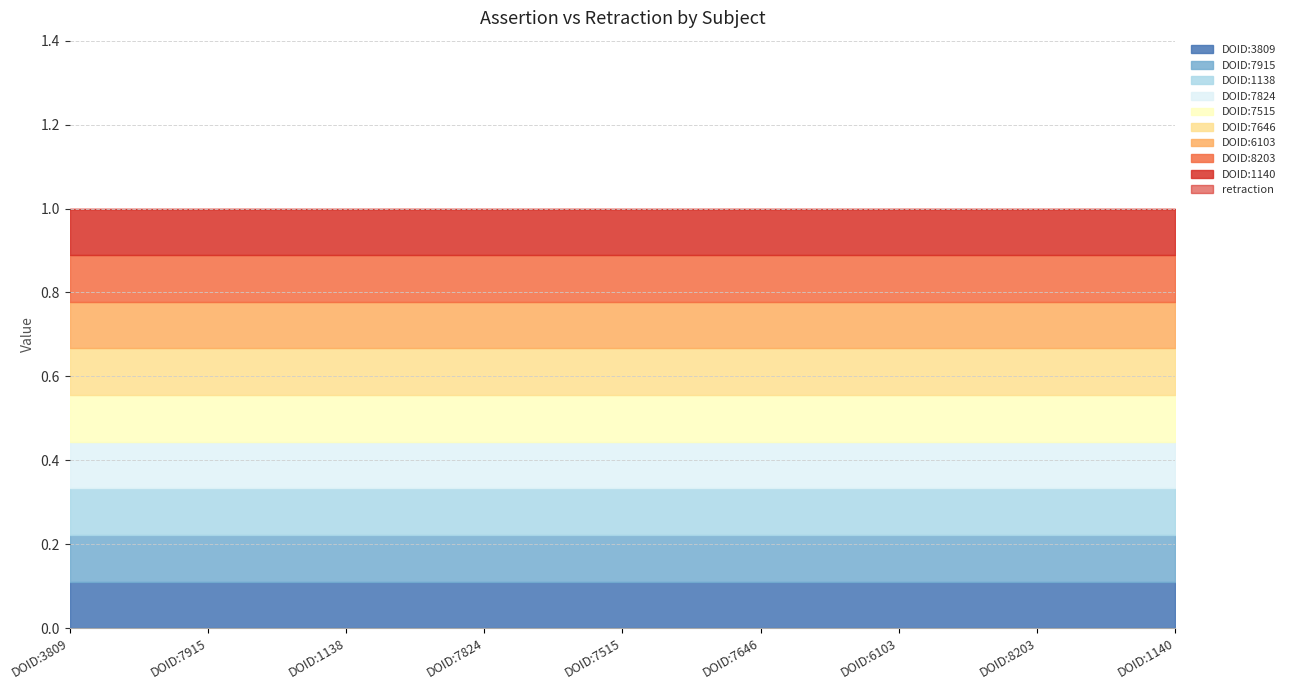

Does the chart have visible grid lines?

Yes